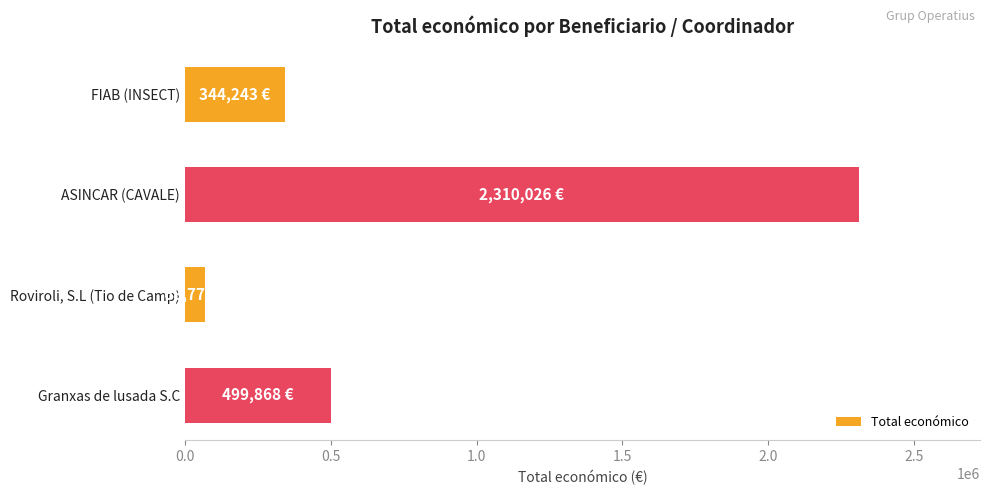

What is the difference between the maximum and minimum values?

2241251